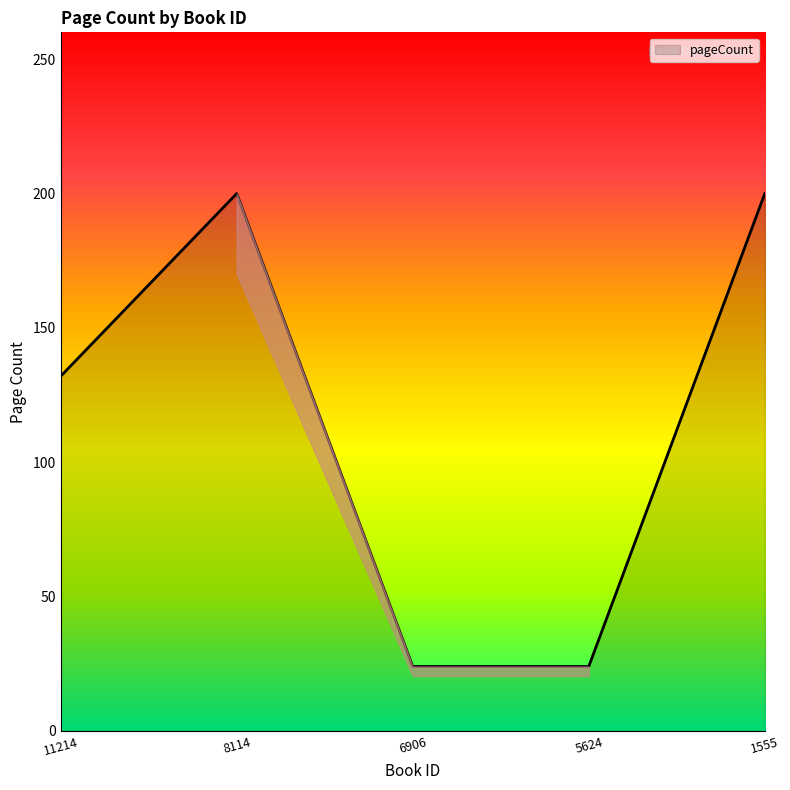

Read the value at 8114.

200